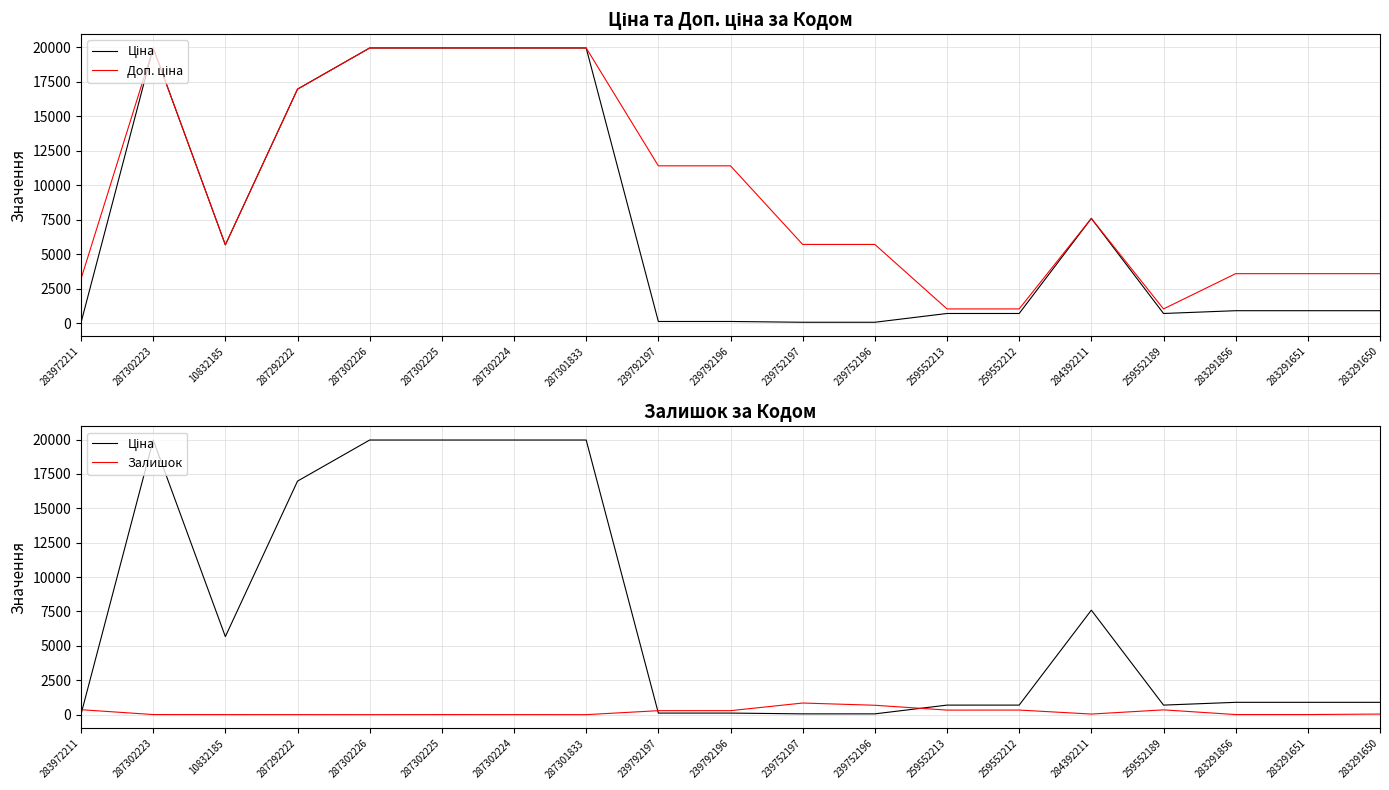

How many interior local valleys does the Ціна series have?

2